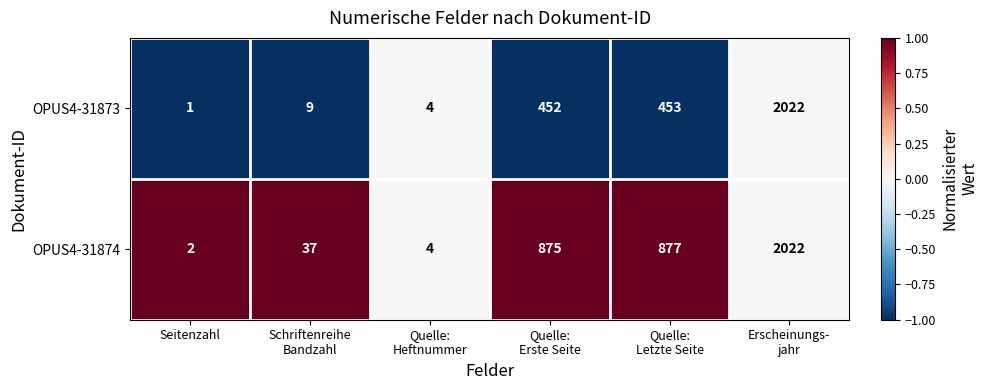

What is the maximum value shown in the chart?

2022